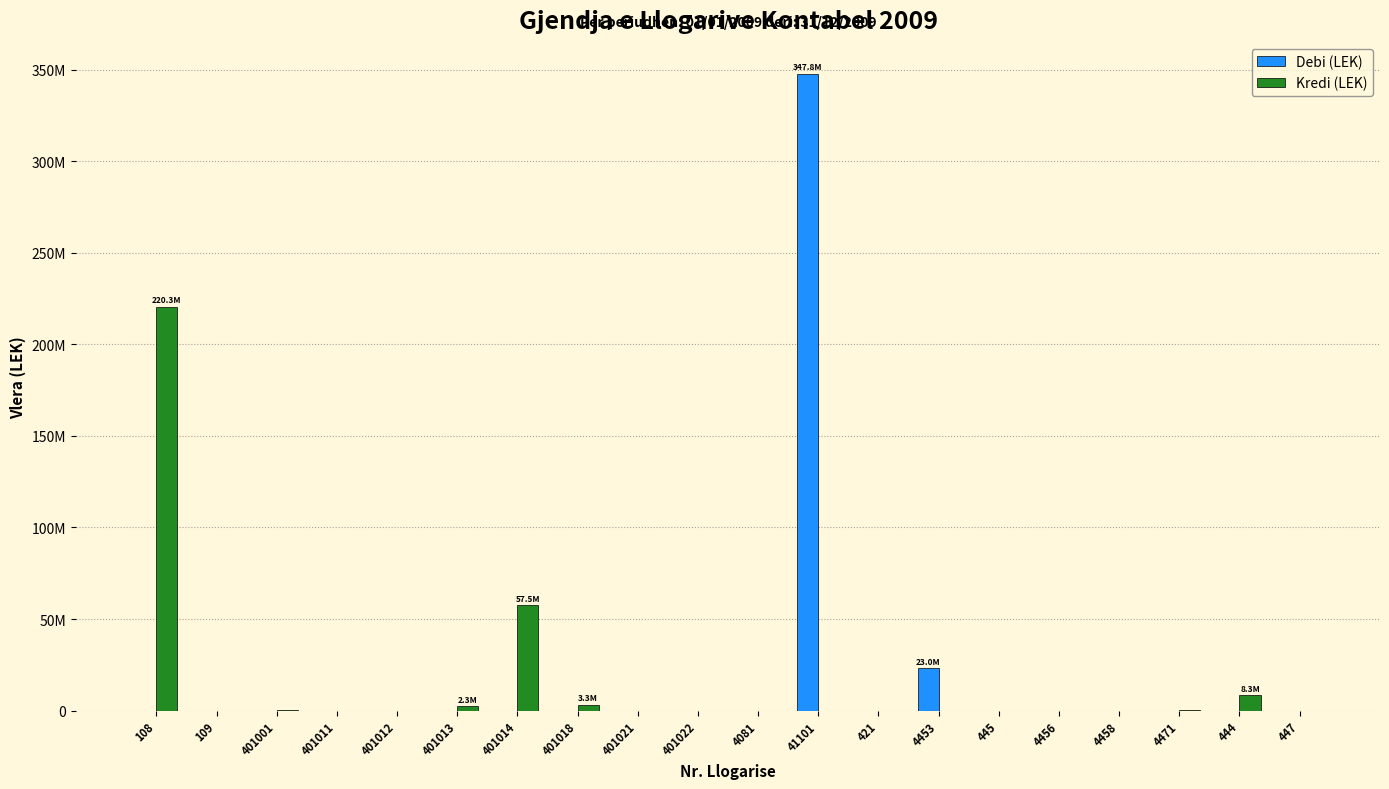

What are all the series names shown in the legend?

Debi (LEK), Kredi (LEK)